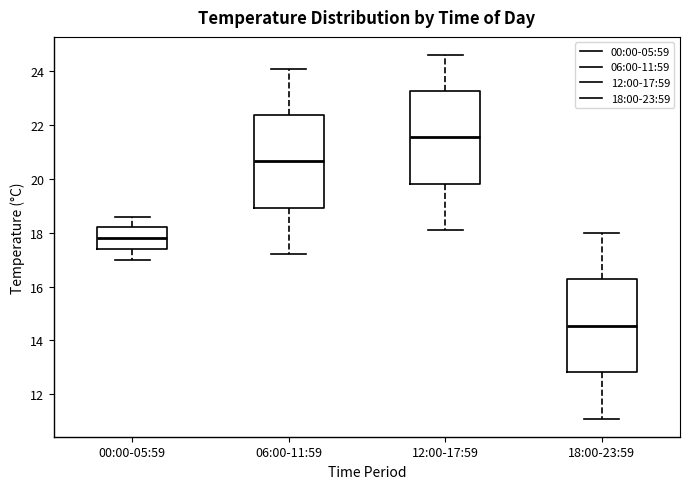

Reading left to right, transcribe this box plot: for each box, give where its median line is, the range the box spans, and where its two whiskers end, as read against the y-axis. The values are not printed on the chart, so give them approximately, as read against the axis.

00:00-05:59: median 17.8, box 17.4 to 18.2, whiskers 17.0 to 18.6
06:00-11:59: median 20.6, box 19.0 to 22.4, whiskers 17.2 to 24.2
12:00-17:59: median 21.6, box 19.8 to 23.2, whiskers 18.2 to 24.6
18:00-23:59: median 14.6, box 12.8 to 16.2, whiskers 11.2 to 18.0